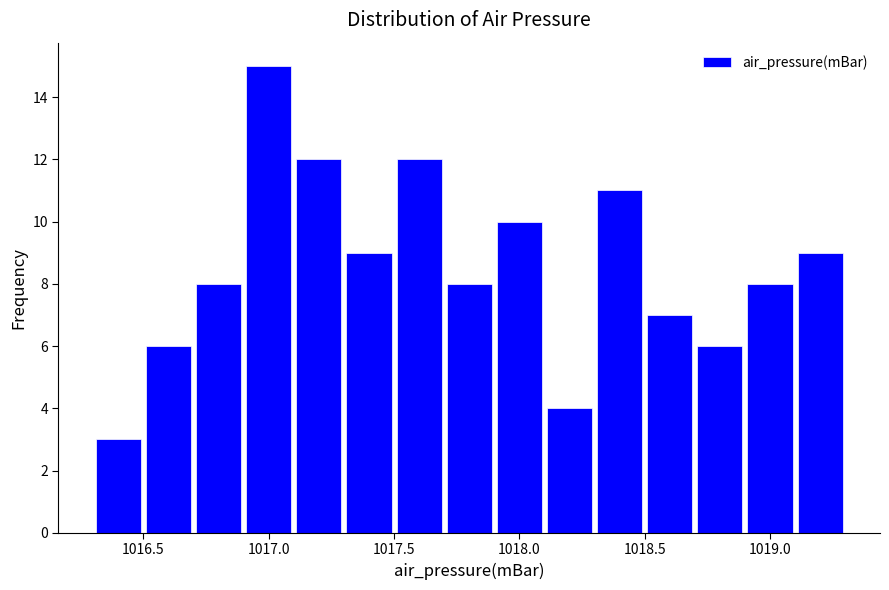

Over which range of the x-axis is the bar tallest?

1016.9 to 1017.1